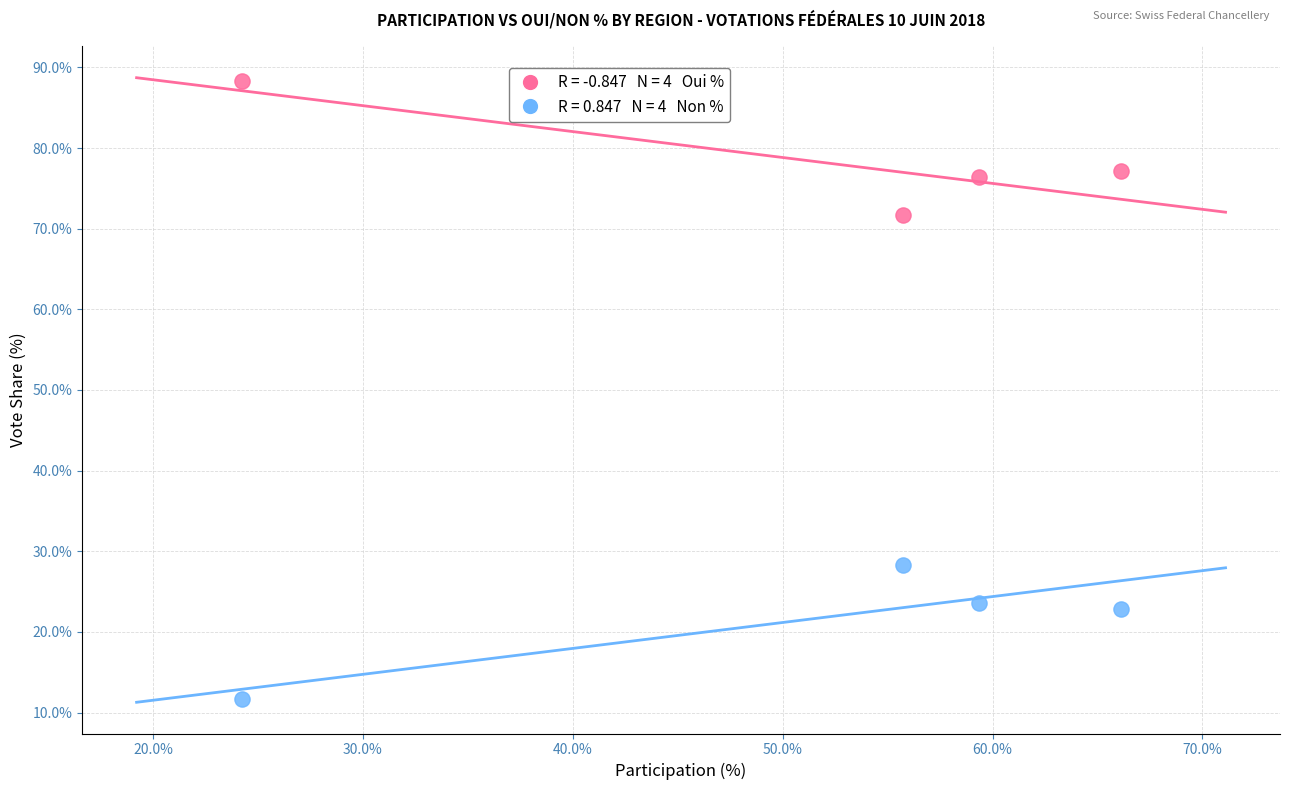

Across all data points, what is the average X value?

51.3